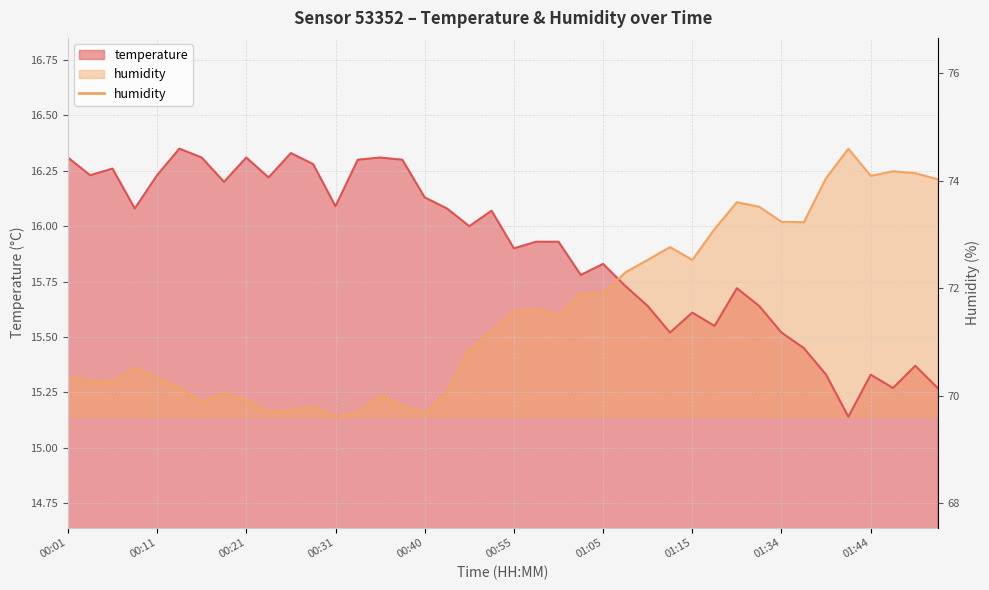

What is the highest value of the temperature series?

16.4